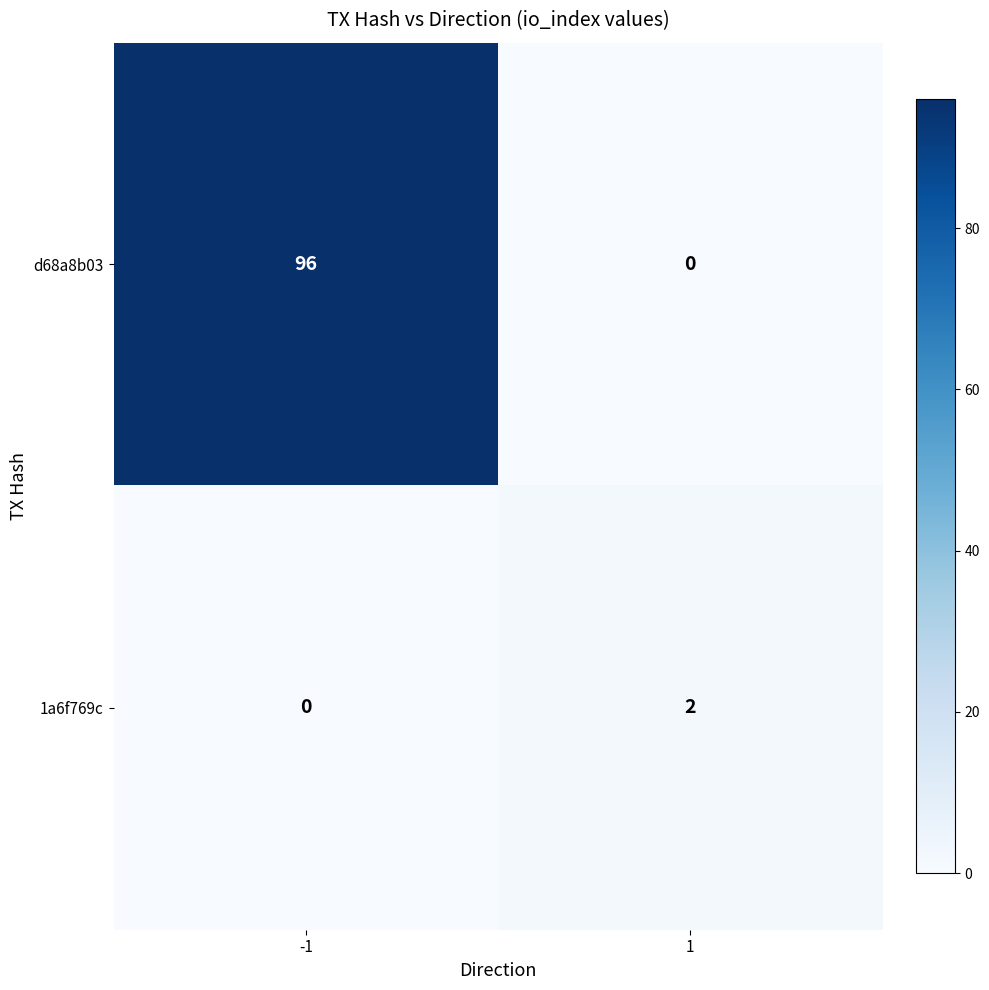

Reading right to left, transcribe all the data shown in this chart.

d68a8b03: 1=0	-1=96
1a6f769c: 1=2	-1=0